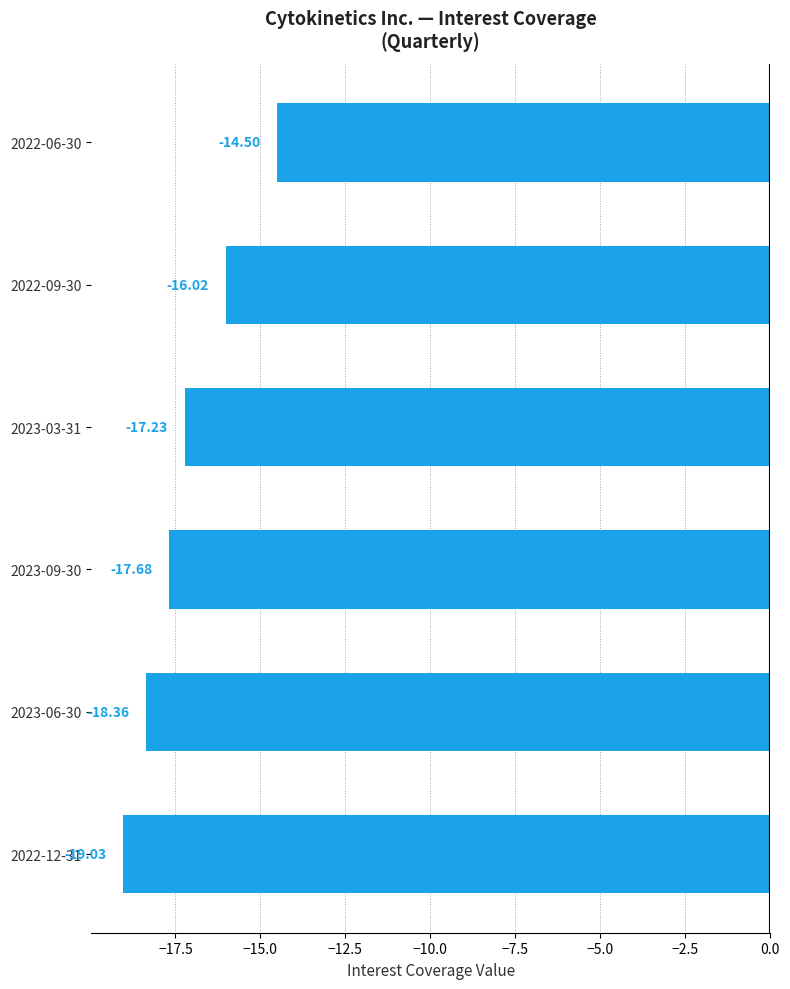

Are the bars grouped side by side (vs. stacked)?

No